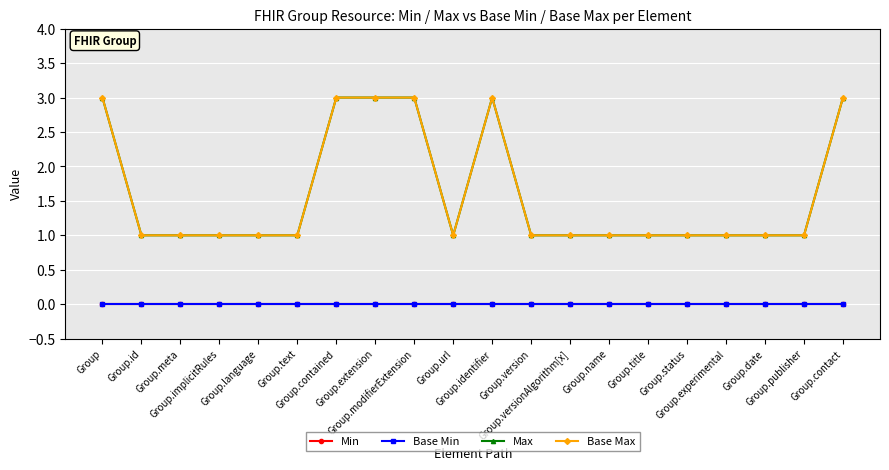

Reading right to left, what are all the values shown in this chart?

Min: Group.contact=0	Group.publisher=0	Group.date=0	Group.experimental=0	Group.status=0	Group.title=0	Group.name=0	Group.versionAlgorithm[x]=0	Group.version=0	Group.identifier=0	Group.url=0	Group.modifierExtension=0	Group.extension=0	Group.contained=0	Group.text=0	Group.language=0	Group.implicitRules=0	Group.meta=0	Group.id=0	Group=0
Base Min: Group.contact=0	Group.publisher=0	Group.date=0	Group.experimental=0	Group.status=0	Group.title=0	Group.name=0	Group.versionAlgorithm[x]=0	Group.version=0	Group.identifier=0	Group.url=0	Group.modifierExtension=0	Group.extension=0	Group.contained=0	Group.text=0	Group.language=0	Group.implicitRules=0	Group.meta=0	Group.id=0	Group=0
Max: Group.contact=3	Group.publisher=1	Group.date=1	Group.experimental=1	Group.status=1	Group.title=1	Group.name=1	Group.versionAlgorithm[x]=1	Group.version=1	Group.identifier=3	Group.url=1	Group.modifierExtension=3	Group.extension=3	Group.contained=3	Group.text=1	Group.language=1	Group.implicitRules=1	Group.meta=1	Group.id=1	Group=3
Base Max: Group.contact=3	Group.publisher=1	Group.date=1	Group.experimental=1	Group.status=1	Group.title=1	Group.name=1	Group.versionAlgorithm[x]=1	Group.version=1	Group.identifier=3	Group.url=1	Group.modifierExtension=3	Group.extension=3	Group.contained=3	Group.text=1	Group.language=1	Group.implicitRules=1	Group.meta=1	Group.id=1	Group=3